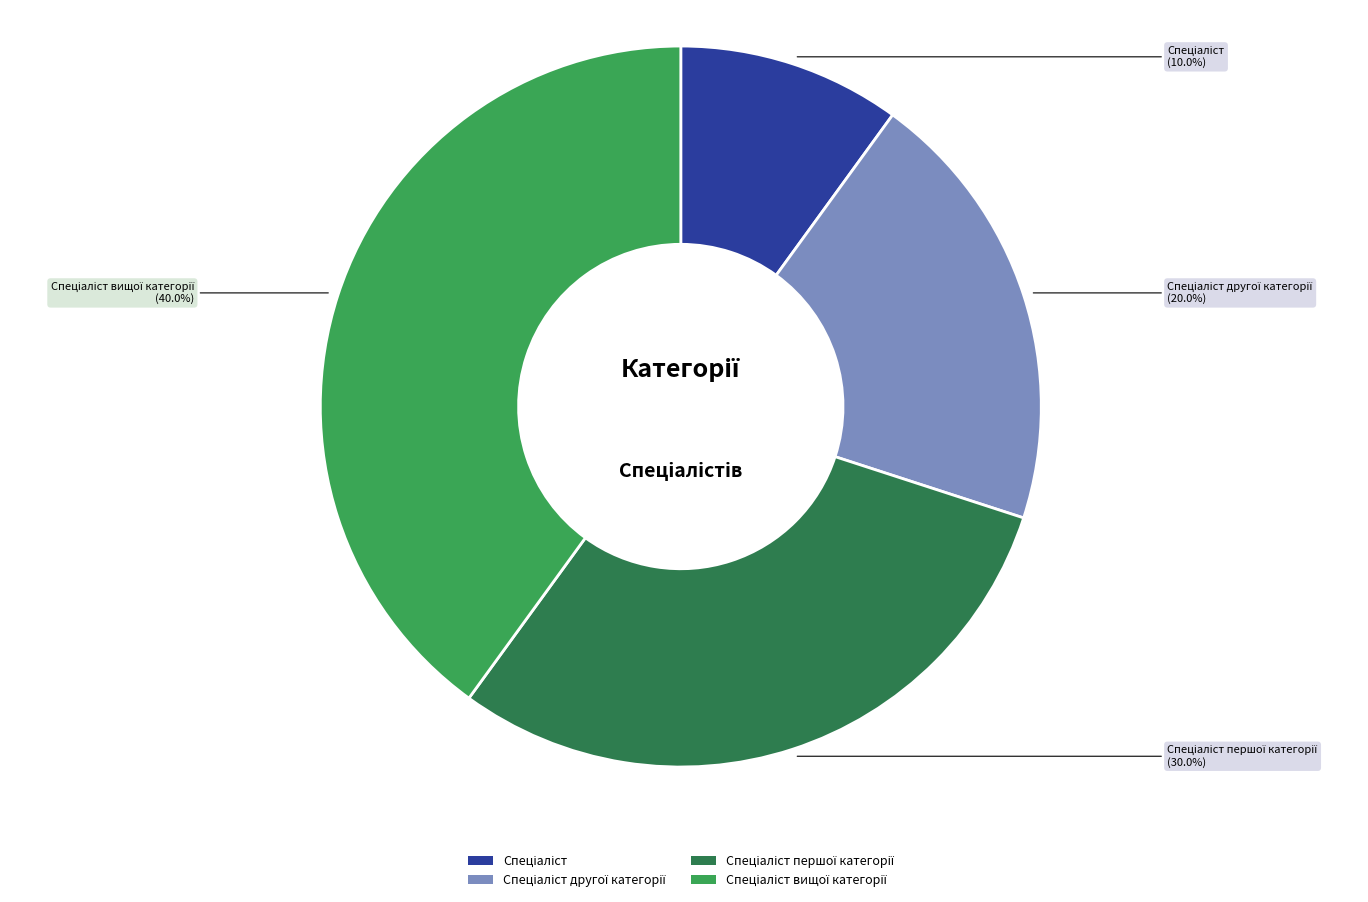

Count the number of slices in the pie.

4